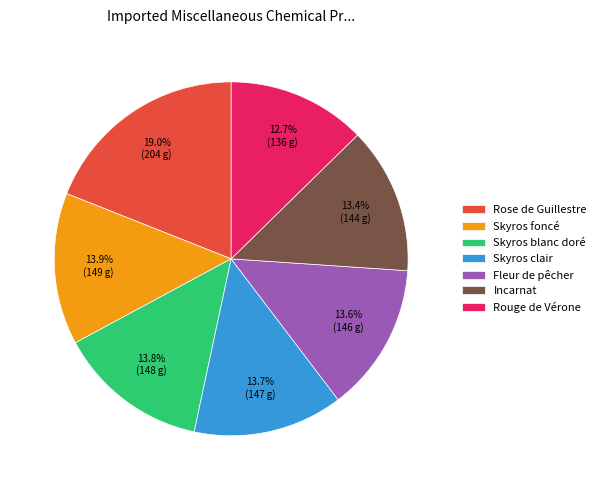

To the nearest percent, what portion does Incarnat represent?

13%